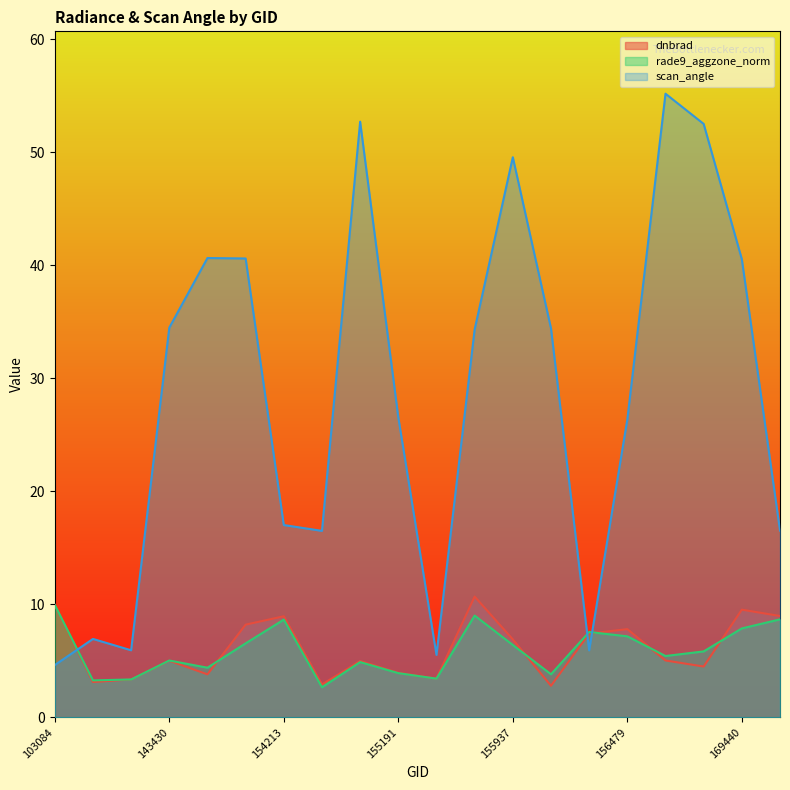

Which series changed the most between 156115 and 169262?

scan_angle